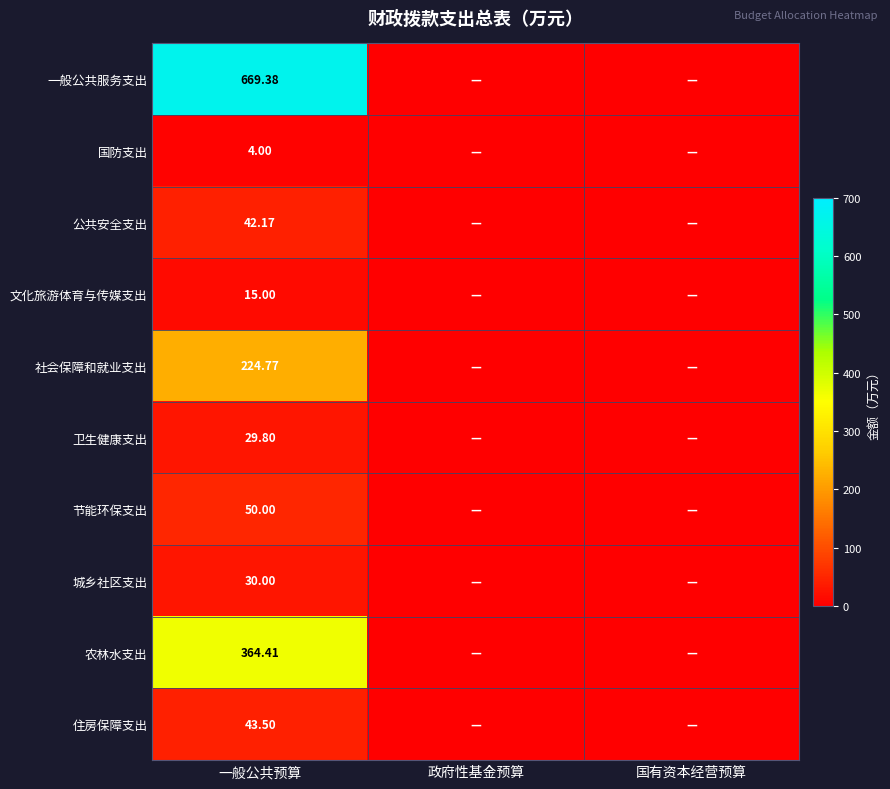

Rank the series at 一般公共预算 from highest to lowest value.

一般公共服务支出, 农林水支出, 社会保障和就业支出, 节能环保支出, 住房保障支出, 公共安全支出, 城乡社区支出, 卫生健康支出, 文化旅游体育与传媒支出, 国防支出